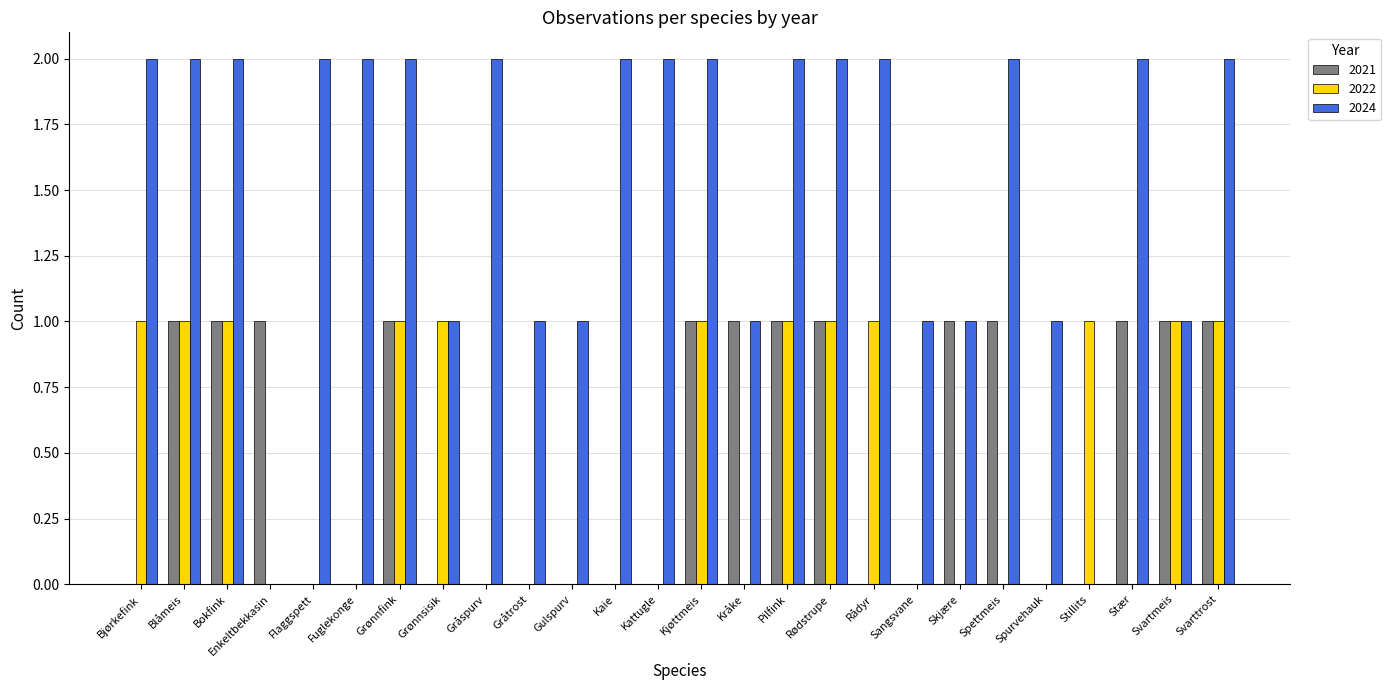

True or false: 2024 has a value of 0 at Enkeltbekkasin.

True